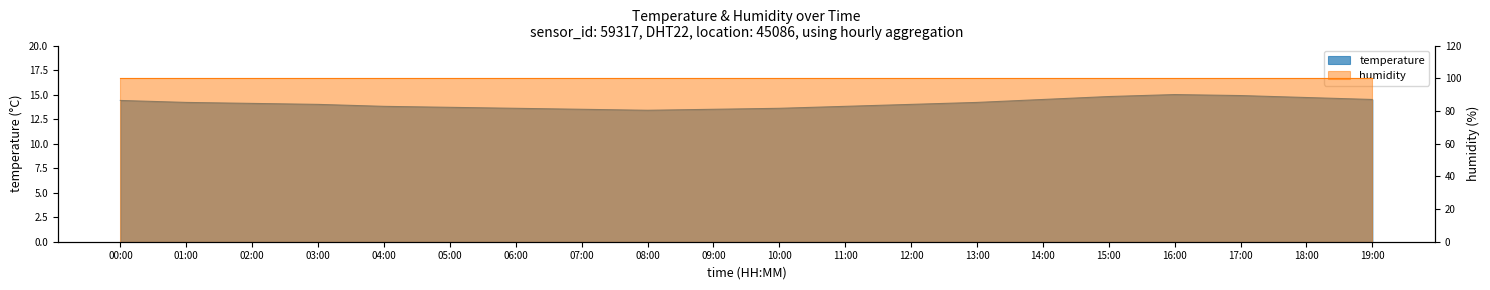

True or false: the data has more than 1 interior local peaks.

False